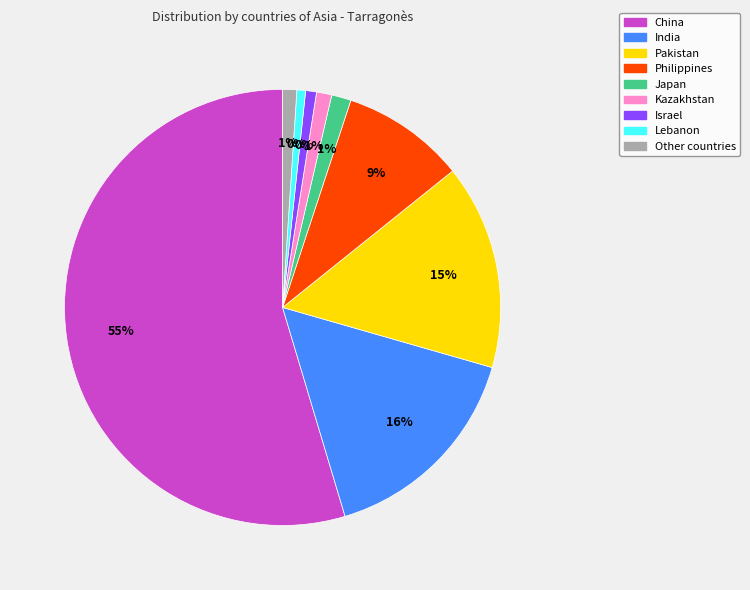

How many slices are in this pie chart?

9